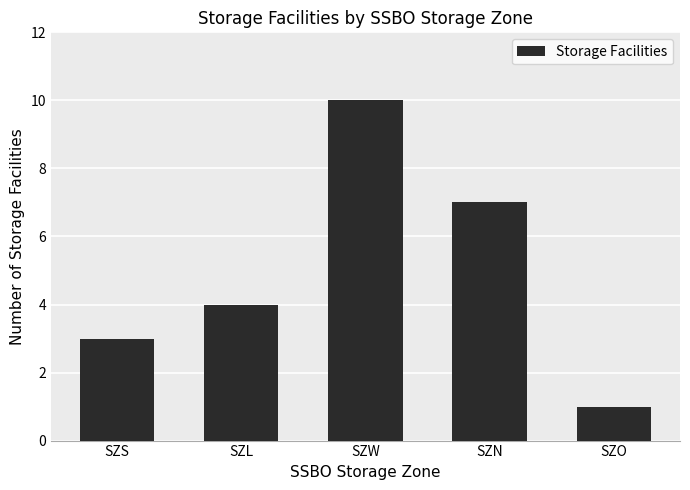

True or false: the data shows 2 at SZN.

False